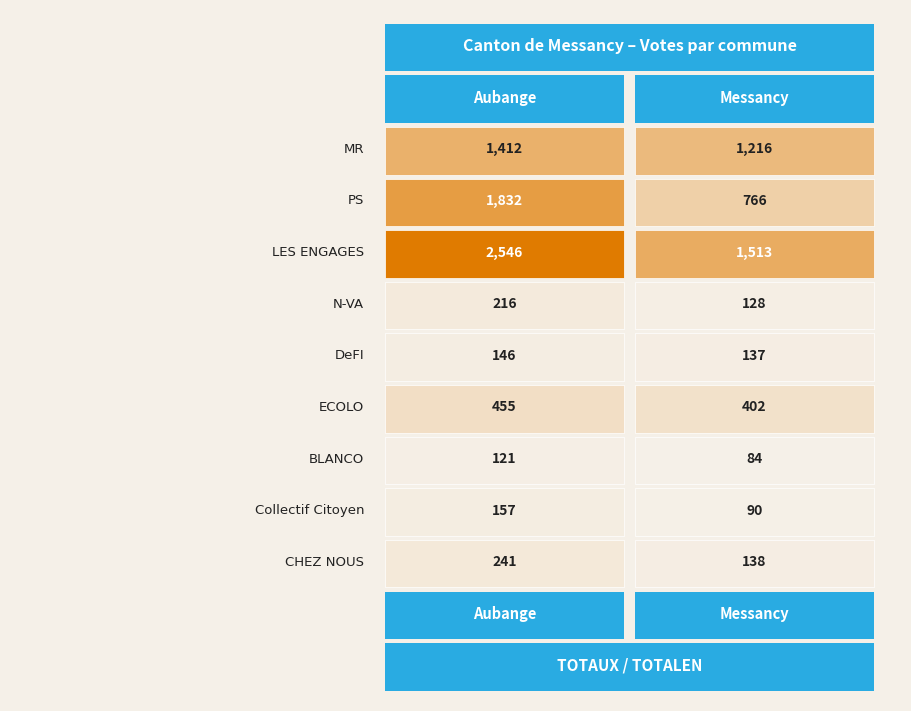

What is the spread (max minus min) of values at 0?

2425